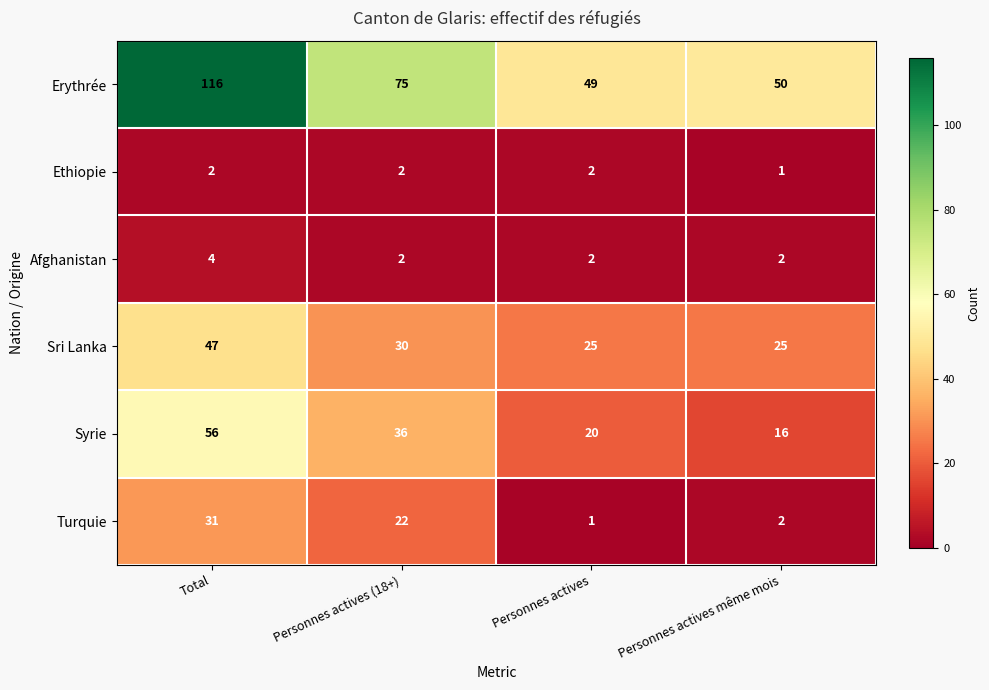

What is the average value of the Sri Lanka series?

32